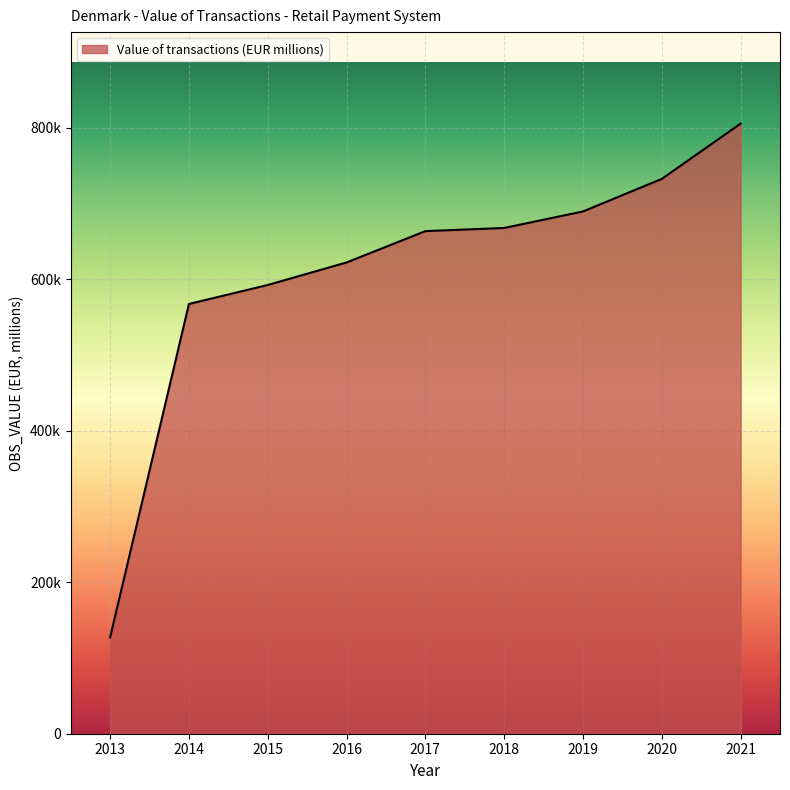

Rank the categories by value from highest to lowest.

2021, 2020, 2019, 2018, 2017, 2016, 2015, 2014, 2013